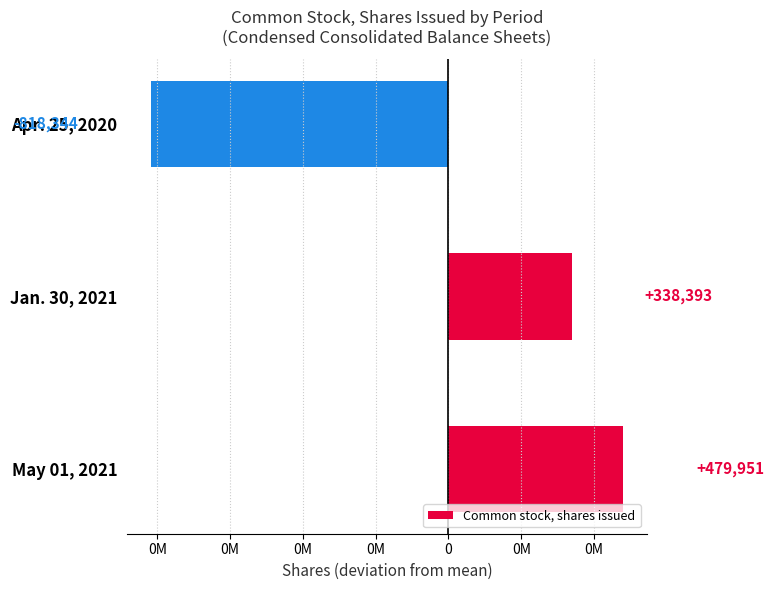

Does the chart contain any negative values?

Yes